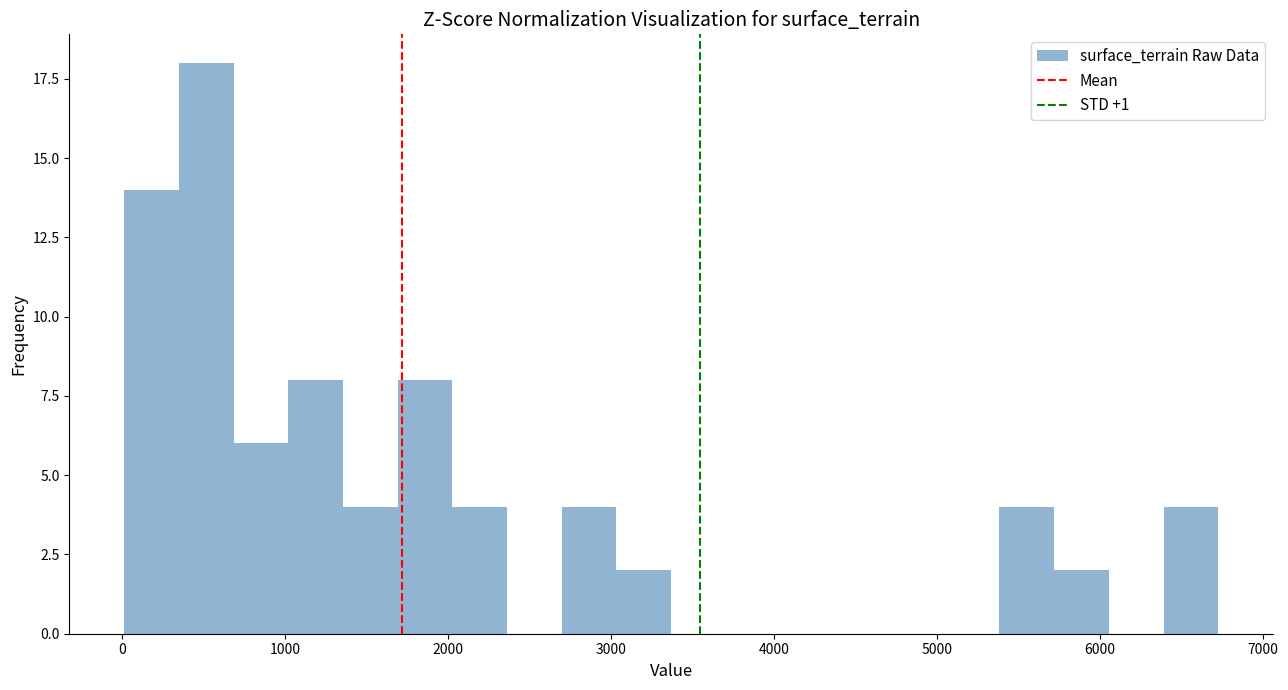

Read against the x-axis, roughly where is the centre of the tallest bar?

500